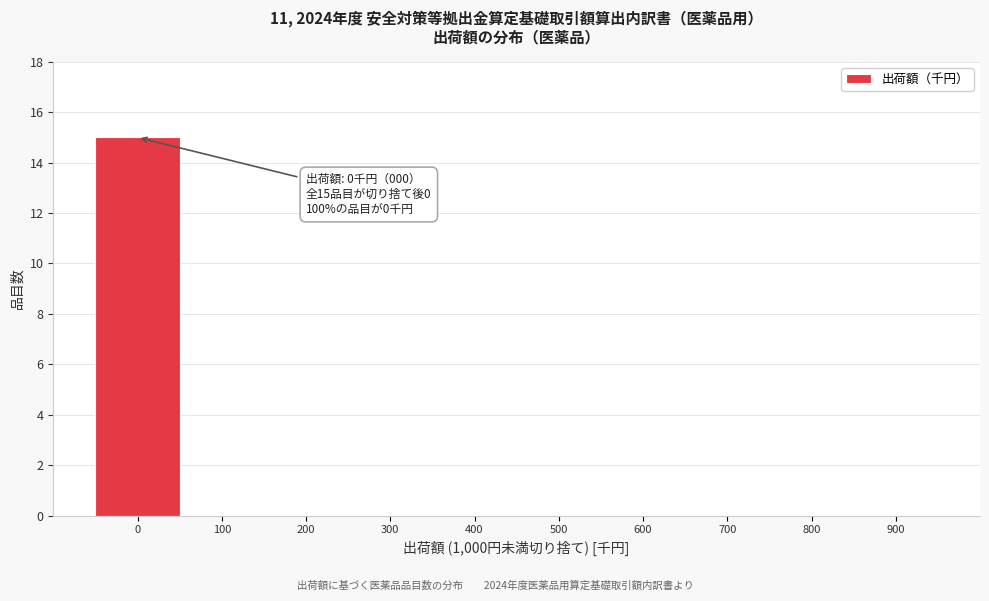

Which range on the x-axis has the tallest bar?

-50 to 50